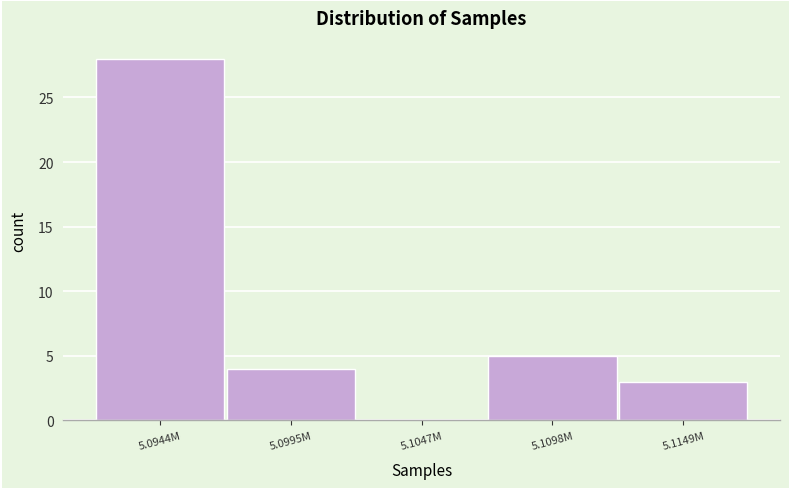

Reading left to right, what are all the values shown in this chart?

5.0944M=28	5.0995M=4	5.1047M=0	5.1098M=5	5.1149M=3